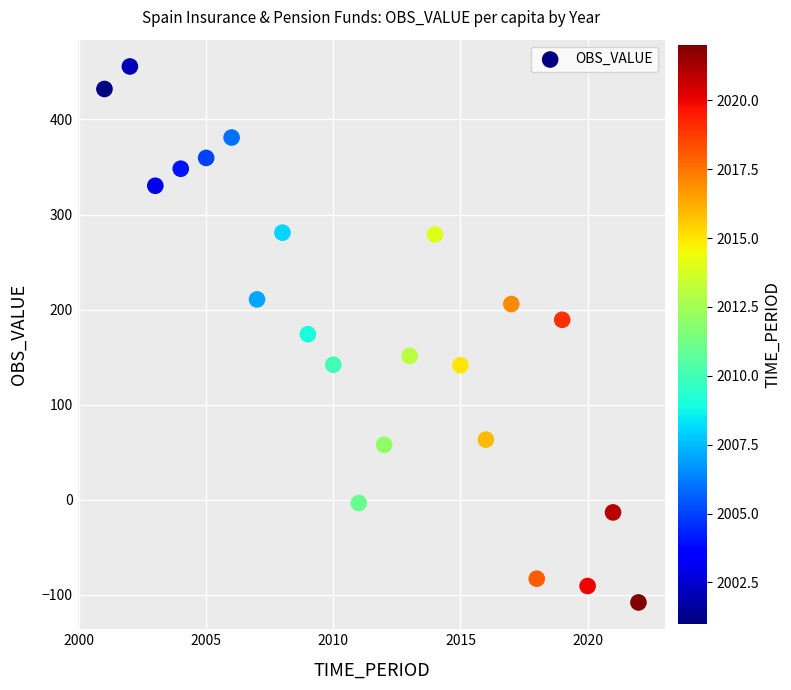

What is the range of X values (max minus min)?

21.0